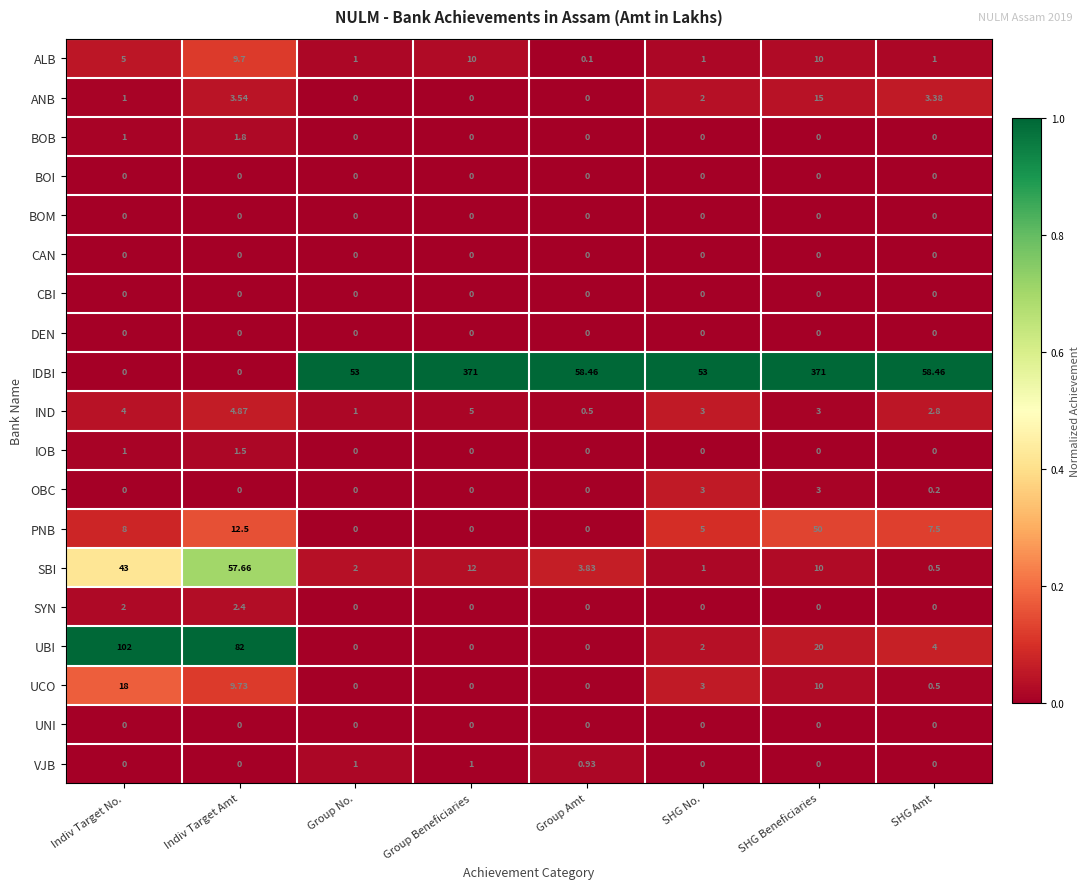

List the labels in order of SBI value, largest first.

Indiv Target Amt, Indiv Target No., Group Beneficiaries, SHG Beneficiaries, Group Amt, Group No., SHG No., SHG Amt